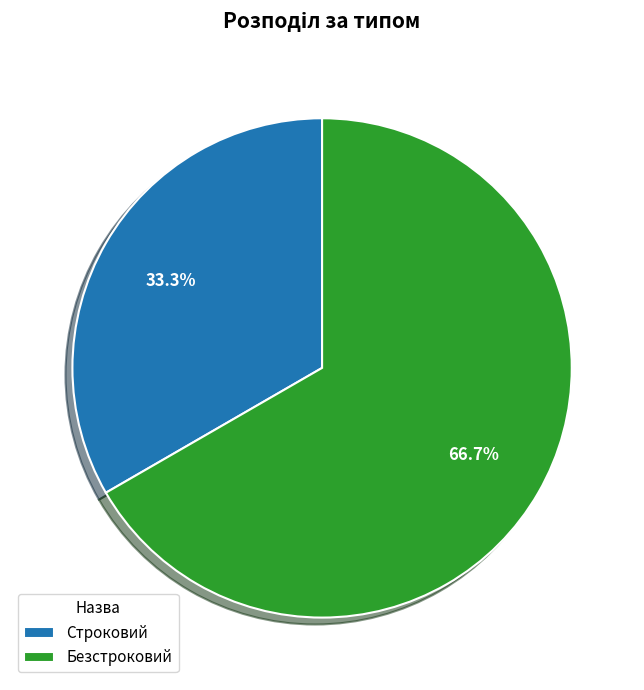

The Безстроковий slice represents 67% of the pie. True or false?

True